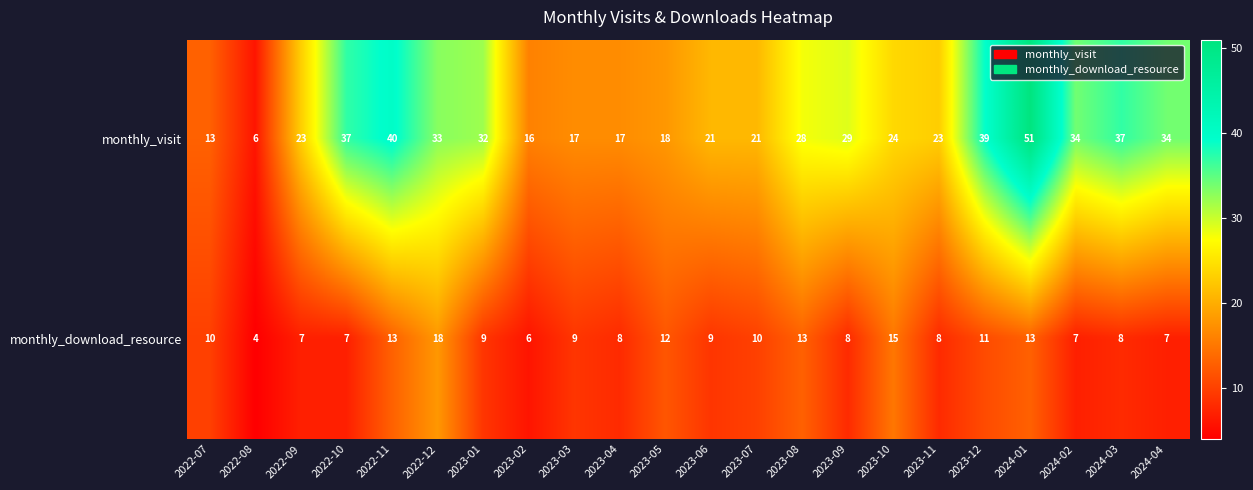

At which label does monthly_download_resource first exceed 9?

2022-07